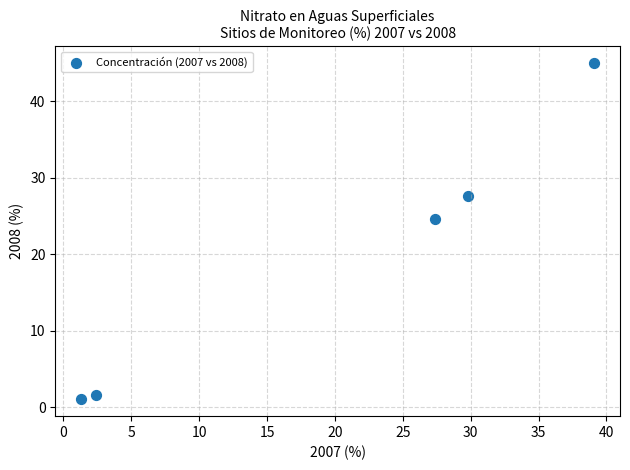

What Y value in the scatter plot is closest to 23?

24.7